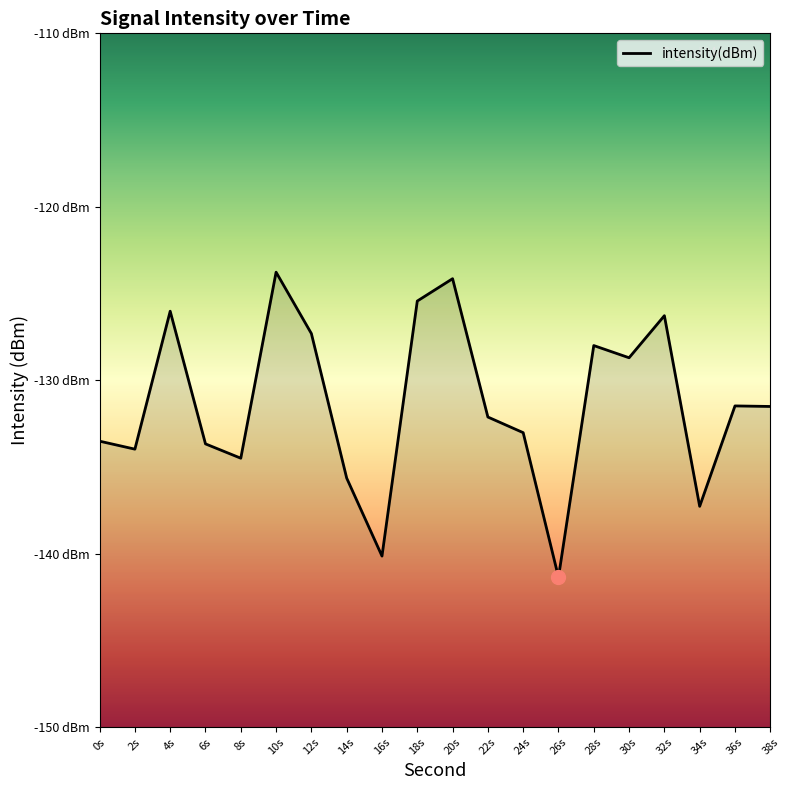

The chart shows a value of -82.6 at 10s. True or false?

False